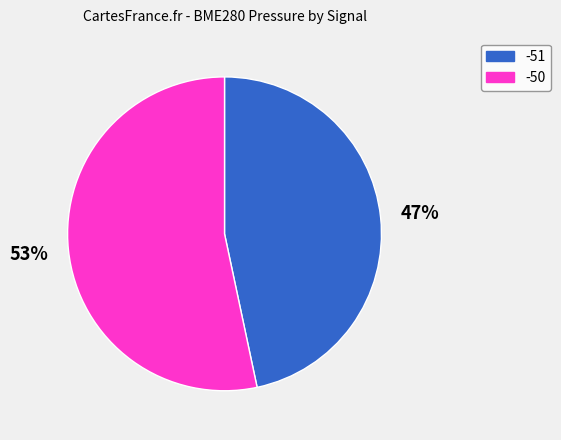

To the nearest percent, what portion does -51 represent?

47%